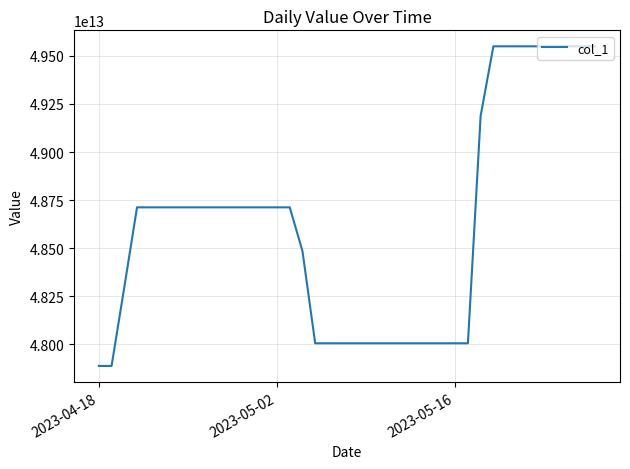

Is this an area chart (filled region under the line)?

No